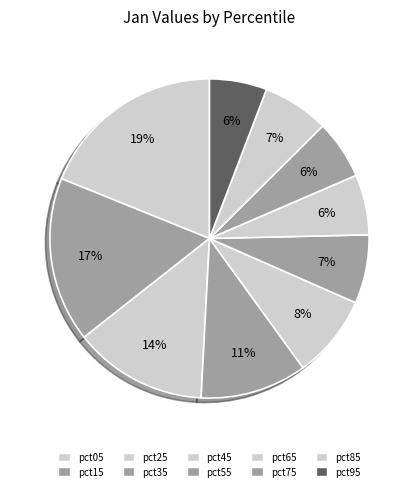

Rank the categories by value from lowest to highest.

pct95, pct75, pct65, pct85, pct55, pct45, pct35, pct25, pct15, pct05